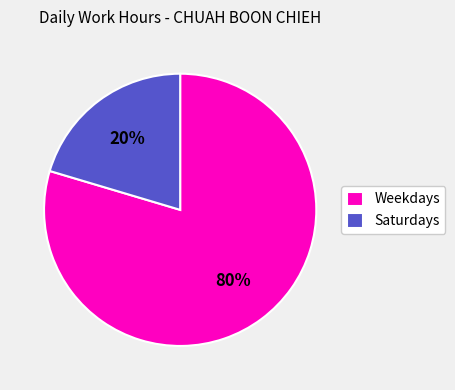

To the nearest percent, what portion does Saturdays represent?

20%